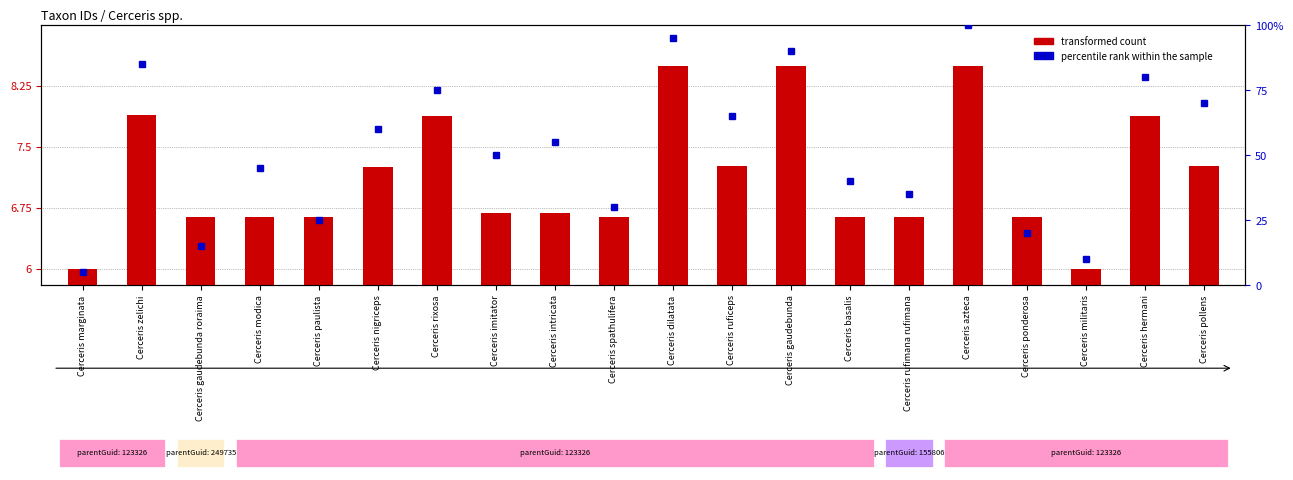

What is the difference between the highest and lowest values at Cerceris ruficeps?

57.7